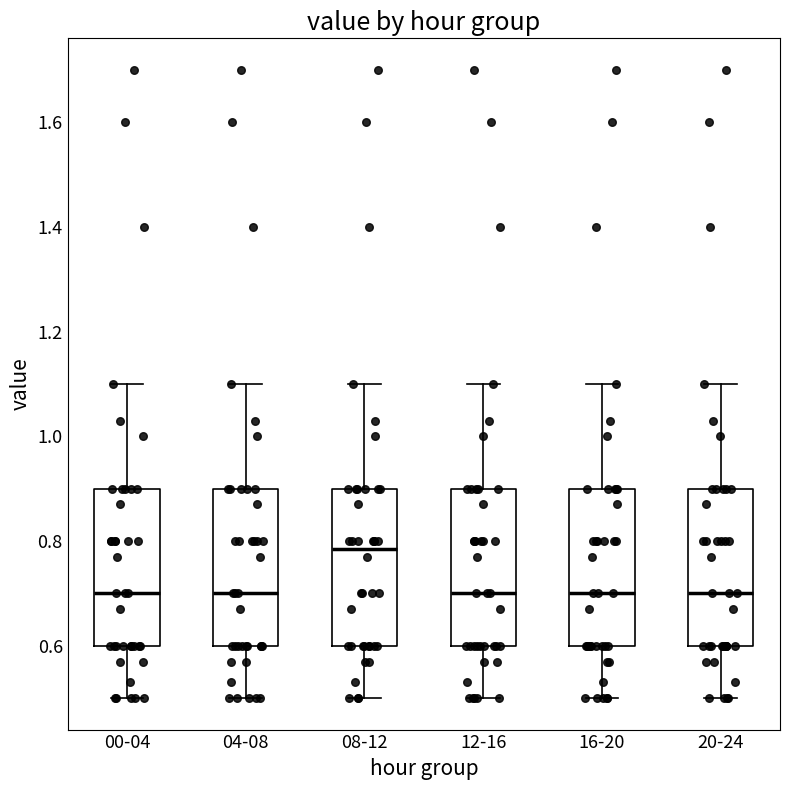

Where does the upper whisker of the box for 16-20 end on the y-axis? The values are not printed on the chart, so give them approximately, as read against the axis.

1.10